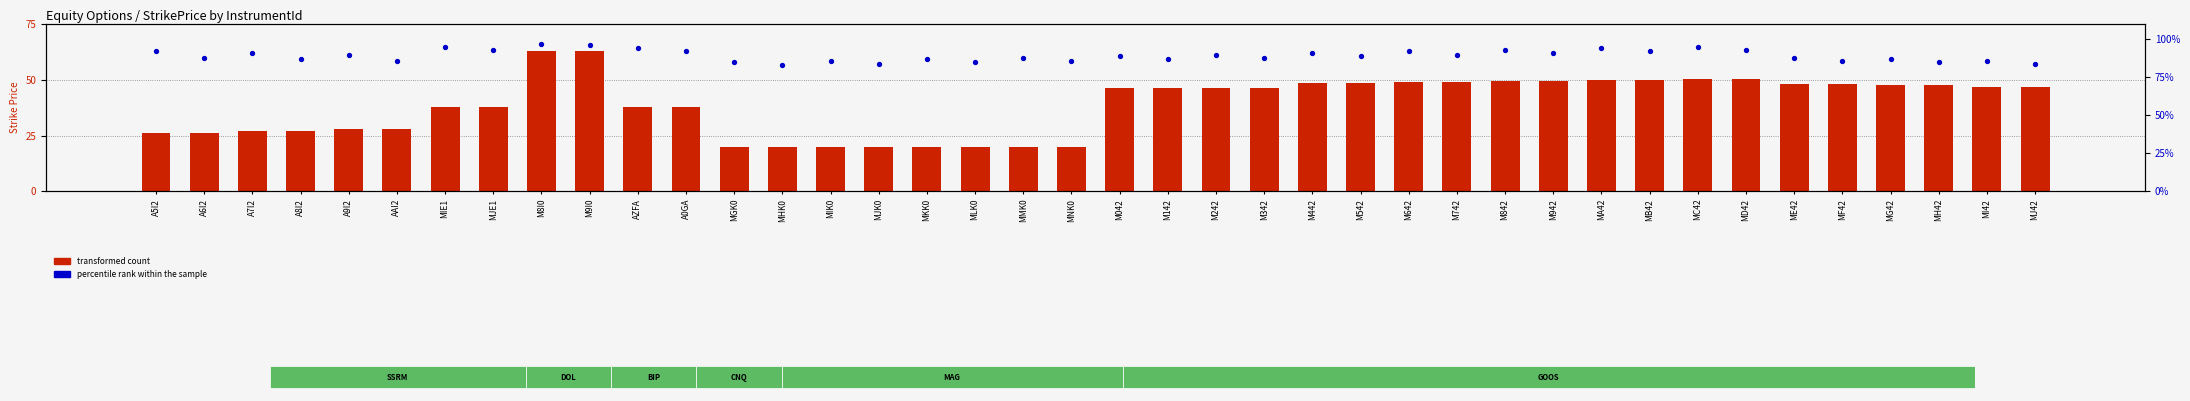

Which series reaches the maximum Y coordinate?

percentile rank within the sample